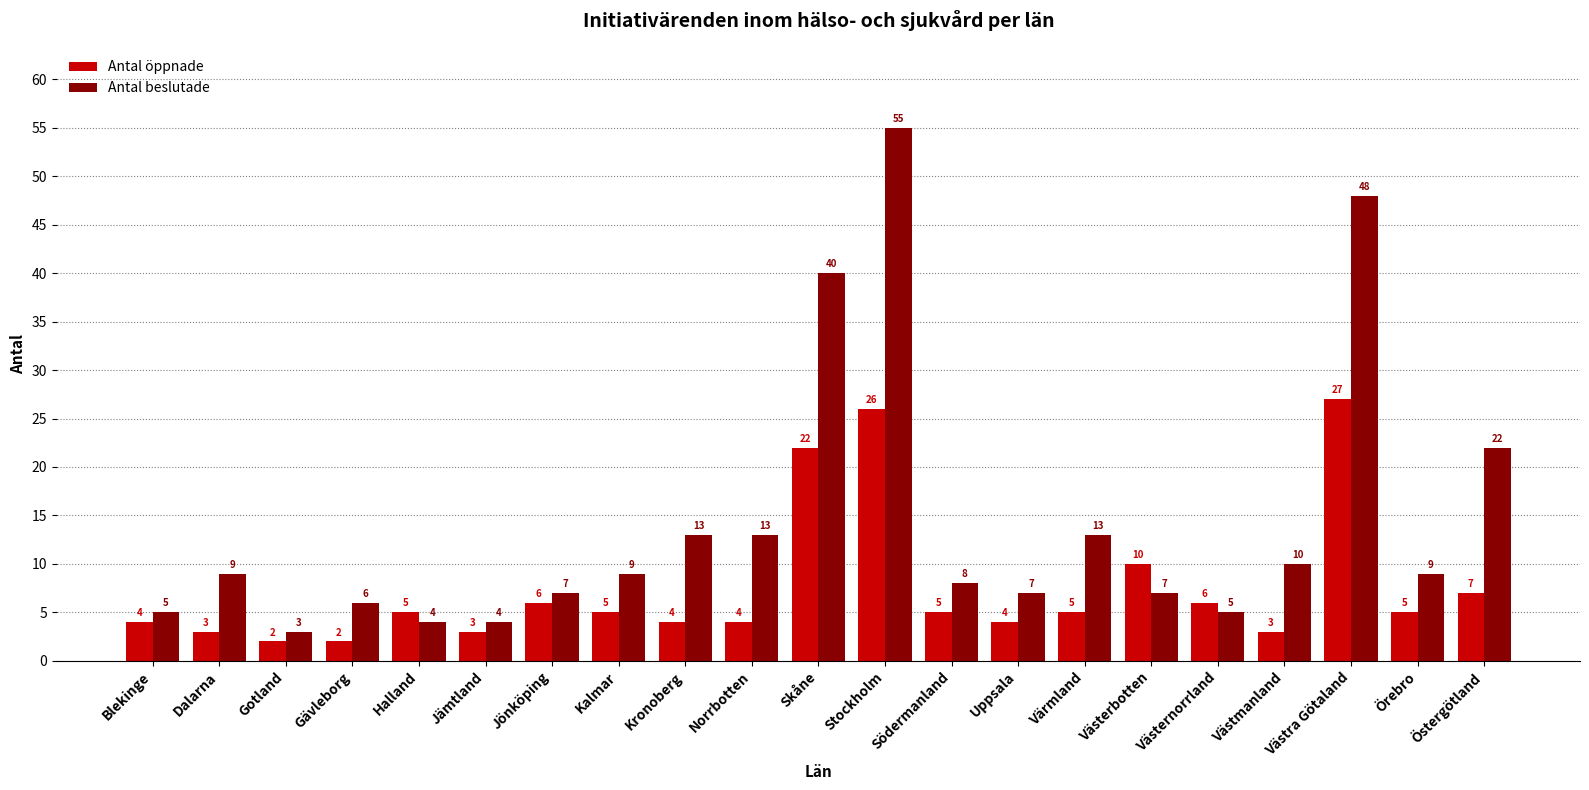

Rank the series by their maximum value, from lowest to highest.

Antal öppnade, Antal beslutade